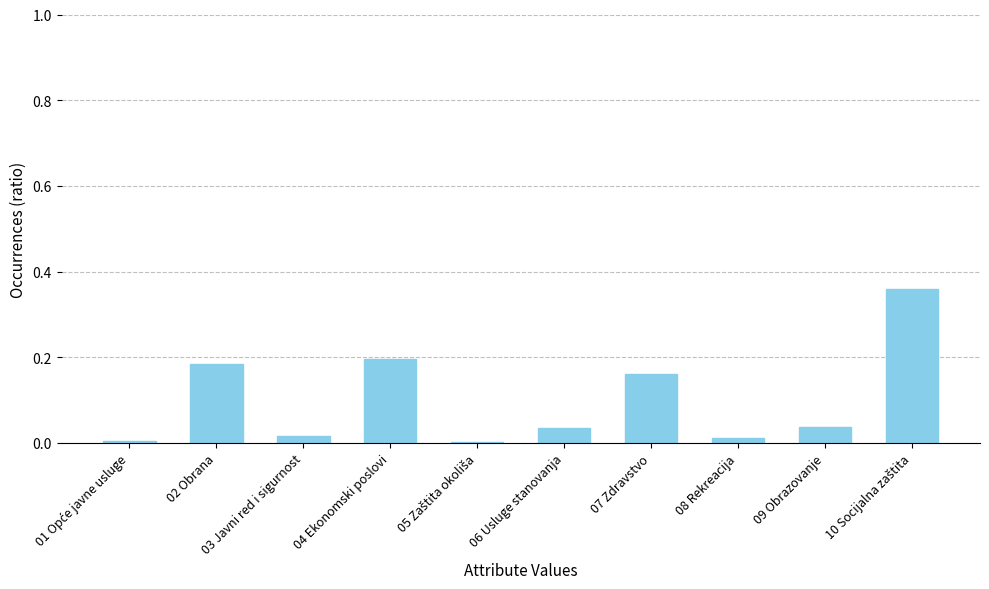

The value at 09 Obrazovanje is 0.1. True or false?

False